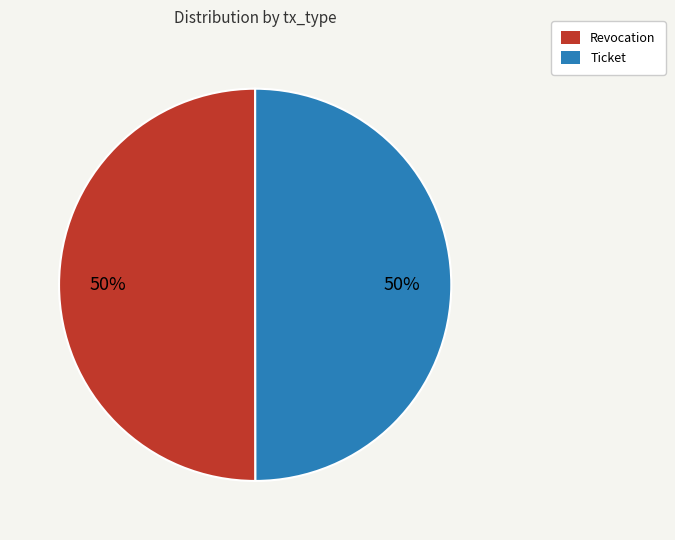

The Revocation slice represents 62% of the pie. True or false?

False